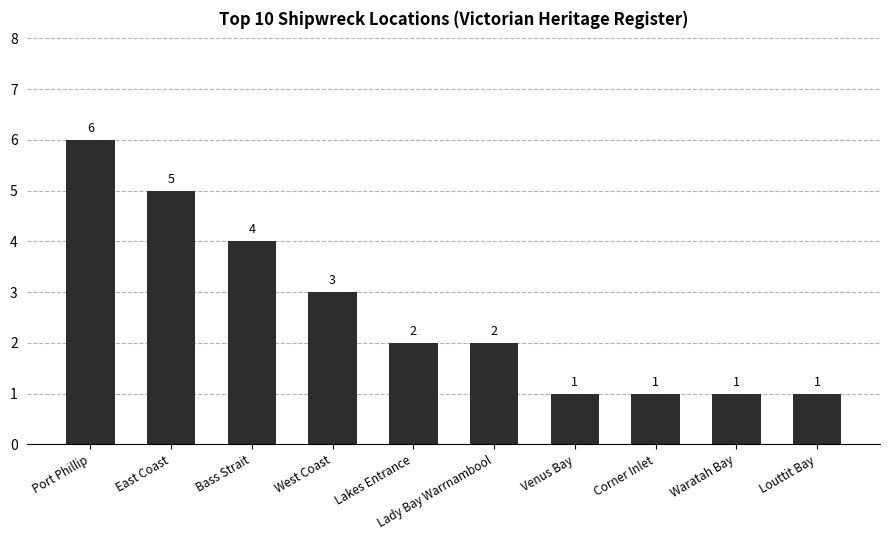

Reading left to right, extract all data points from this chart.

Port Phillip=6	East Coast=5	Bass Strait=4	West Coast=3	Lakes Entrance=2	Lady Bay Warrnambool=2	Venus Bay=1	Corner Inlet=1	Waratah Bay=1	Louttit Bay=1